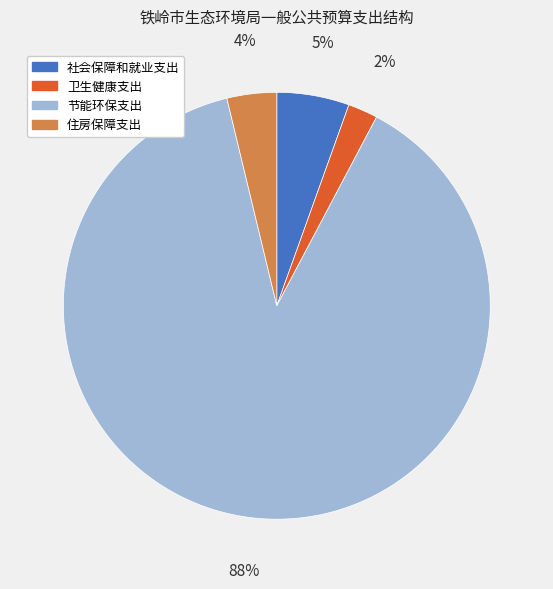

Combined, do 卫生健康支出 and 社会保障和就业支出 account for over 50%?

No